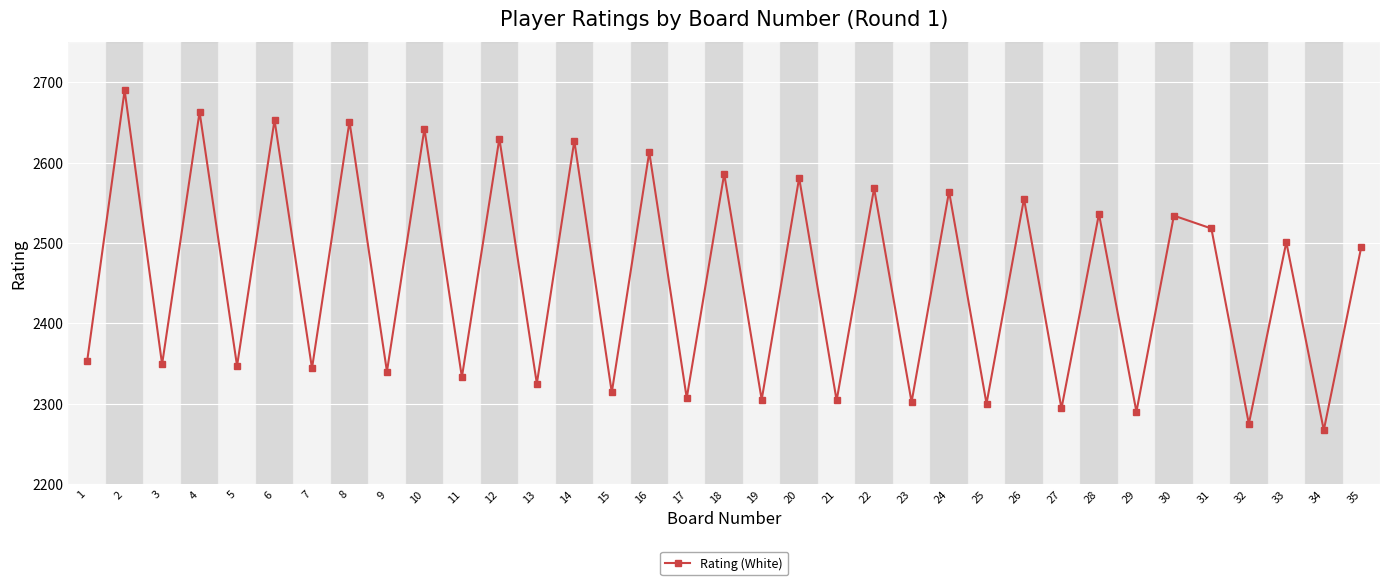

At which label is the value closest to 2478?

35